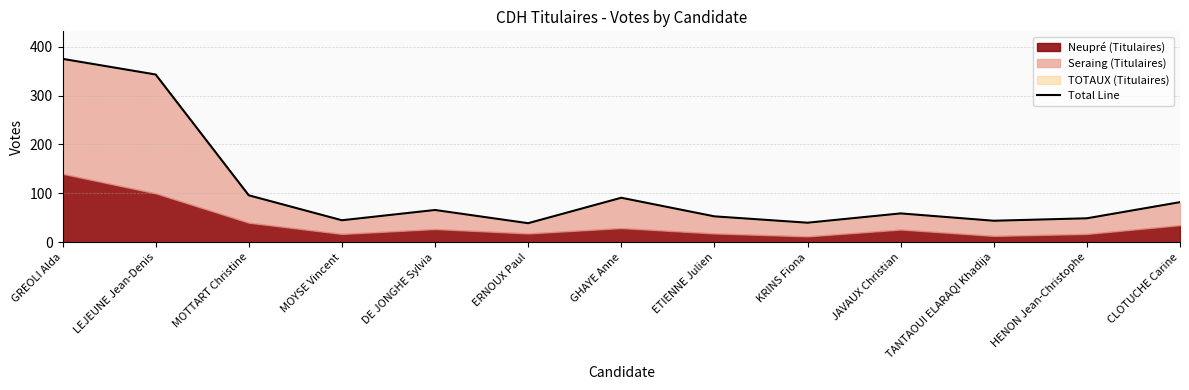

True or false: the data has more than 0 interior local peaks.

True